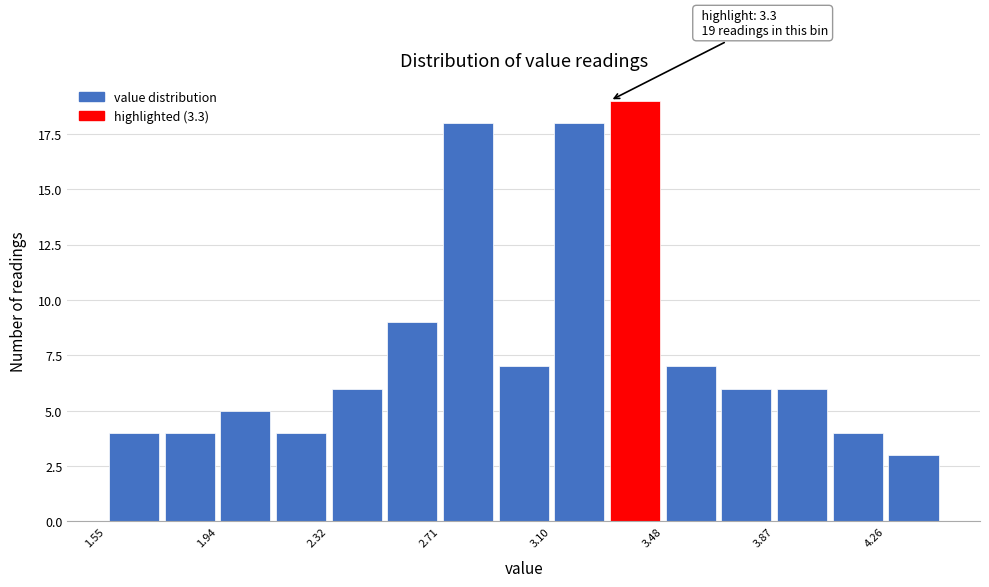

Around what value on the x-axis is the tallest bar? Give the approximate position of its centre, as read against the axis.

3.40